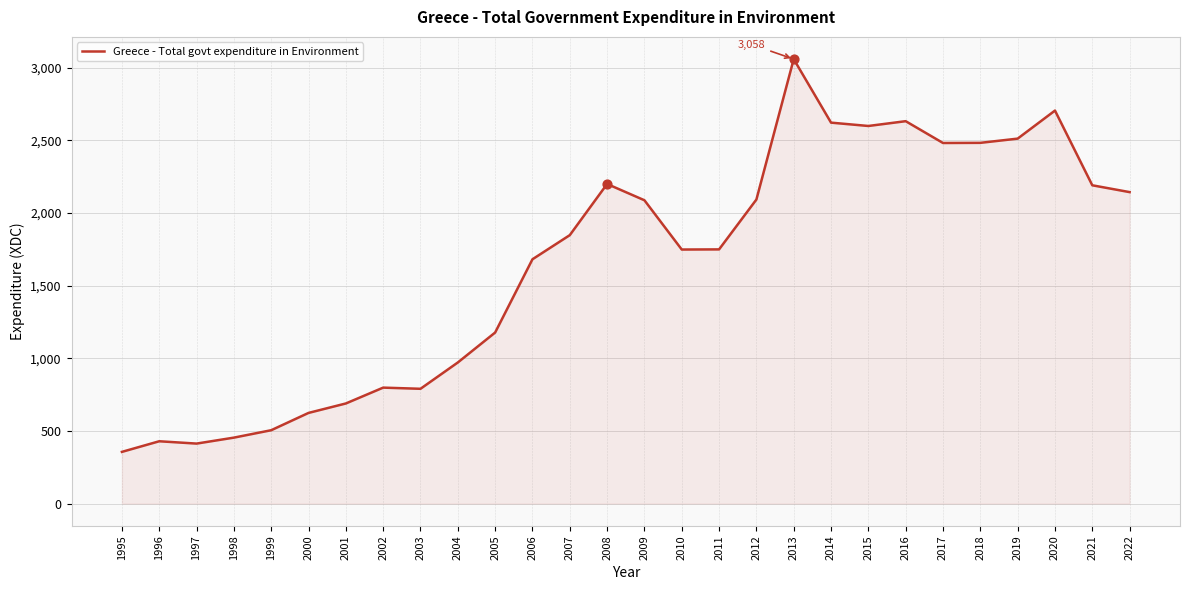

Between 2002 and 2019, which is larger?

2019